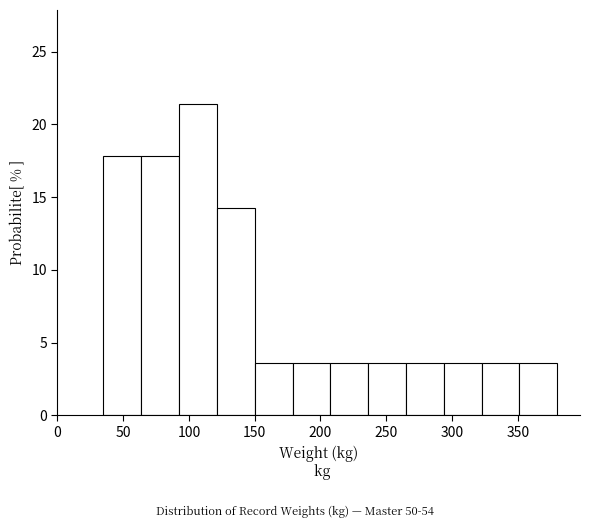

Which range on the x-axis has the tallest bar?

95 to 120